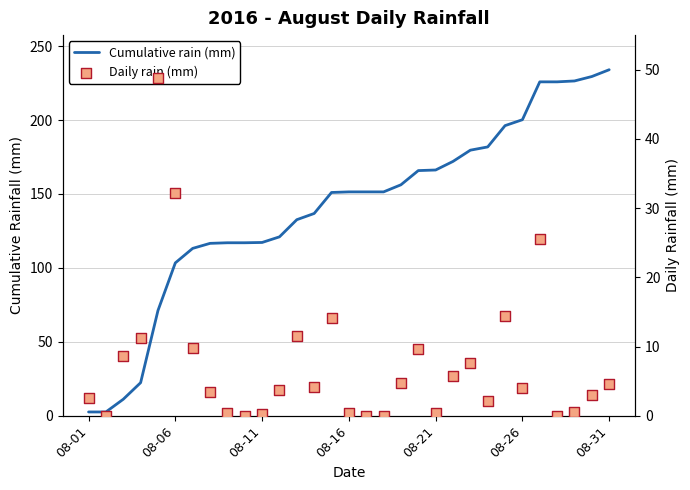

Is the value of Daily rain (mm) at 20 greater than the value of Cumulative rain (mm) at 17?

No